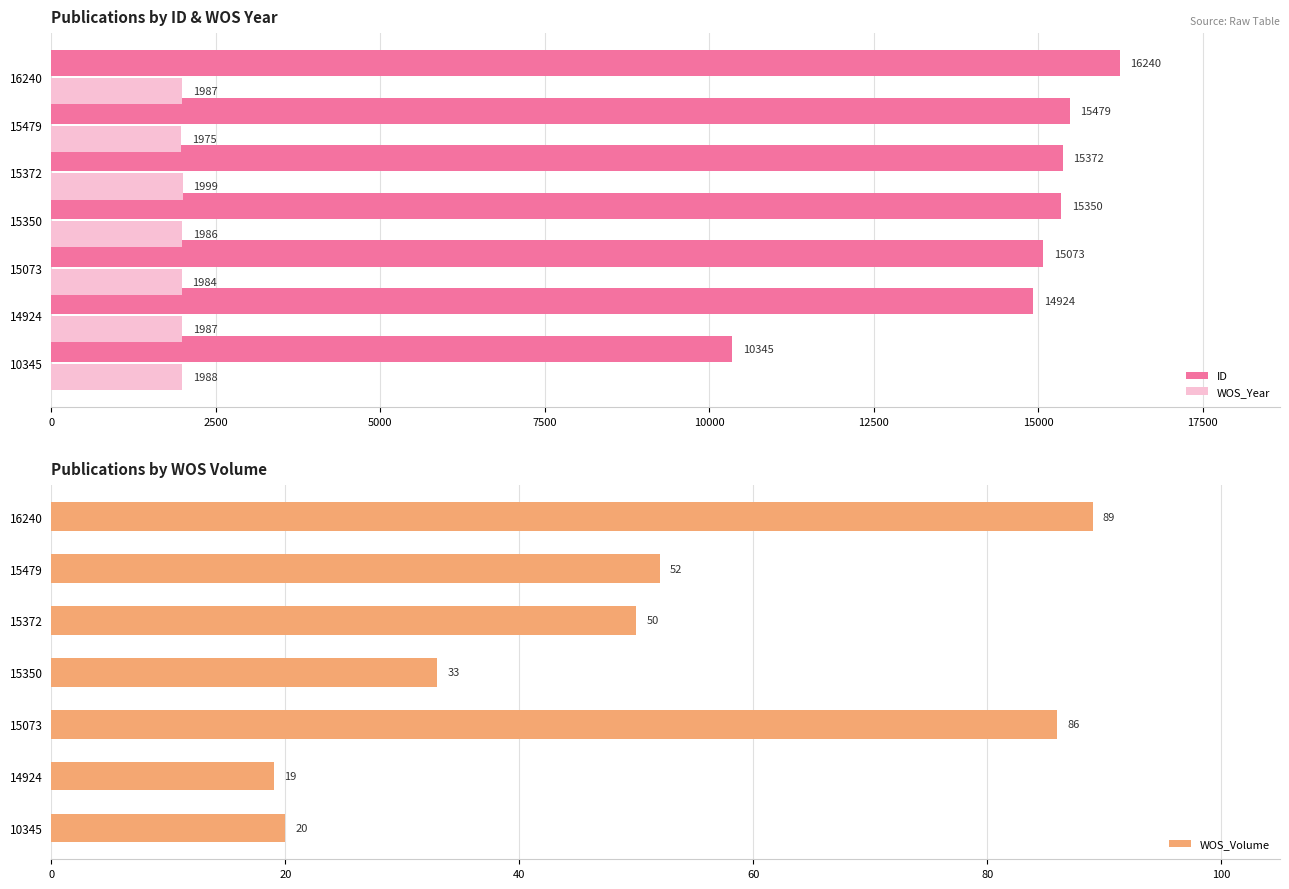

The WOS_Volume series shows 130 at 15073. True or false?

False